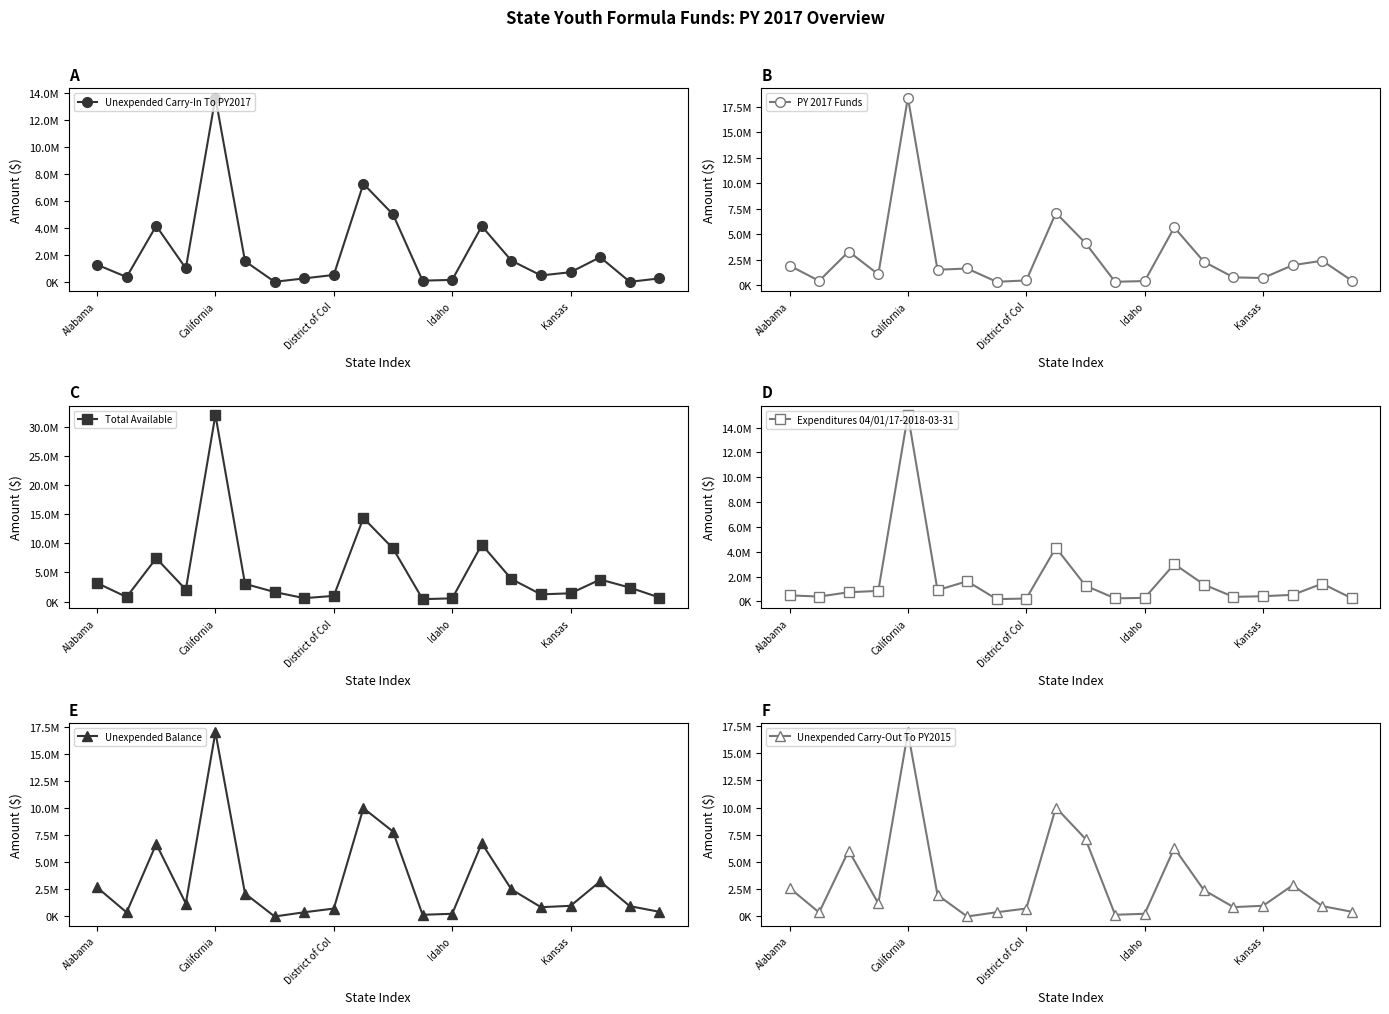

What is the difference between the Expenditures 04/01/17-2018-03-31 values at 10 and 18?

163765